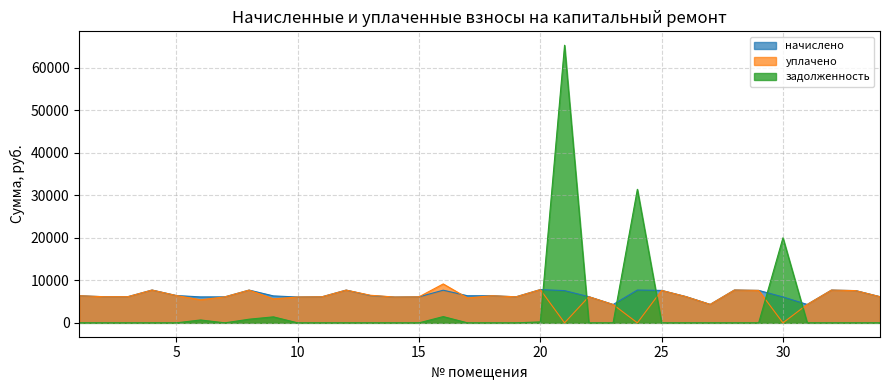

How many values in the начислено series are below 6371?

17